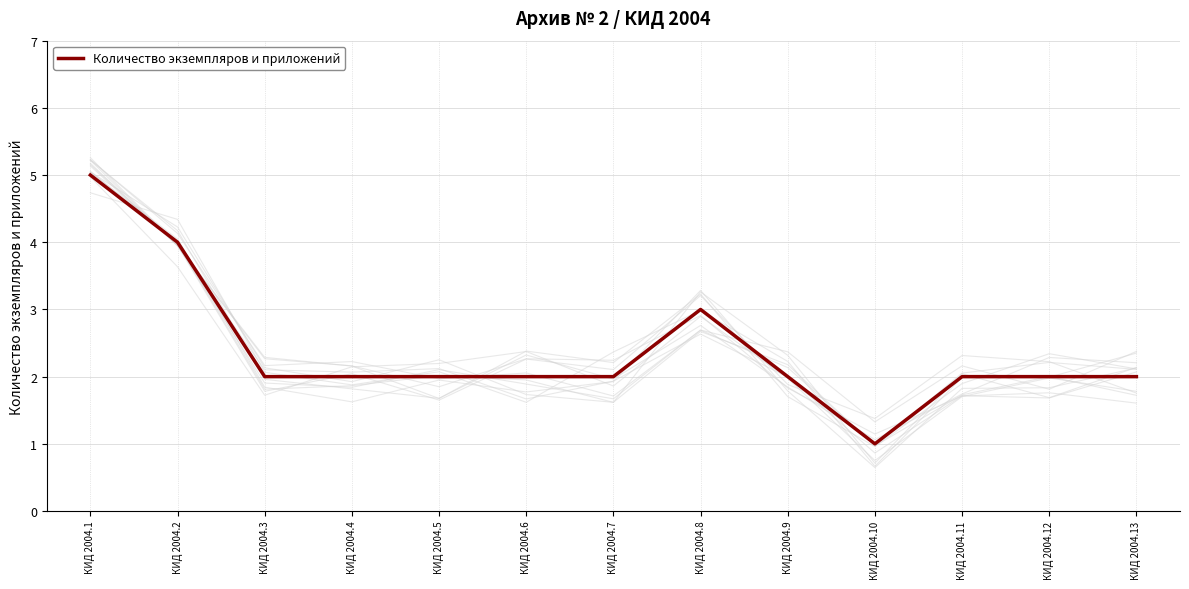

List the labels in order of value, largest first.

КИД 2004.1, КИД 2004.2, КИД 2004.8, КИД 2004.3, КИД 2004.4, КИД 2004.5, КИД 2004.6, КИД 2004.7, КИД 2004.9, КИД 2004.11, КИД 2004.12, КИД 2004.13, КИД 2004.10